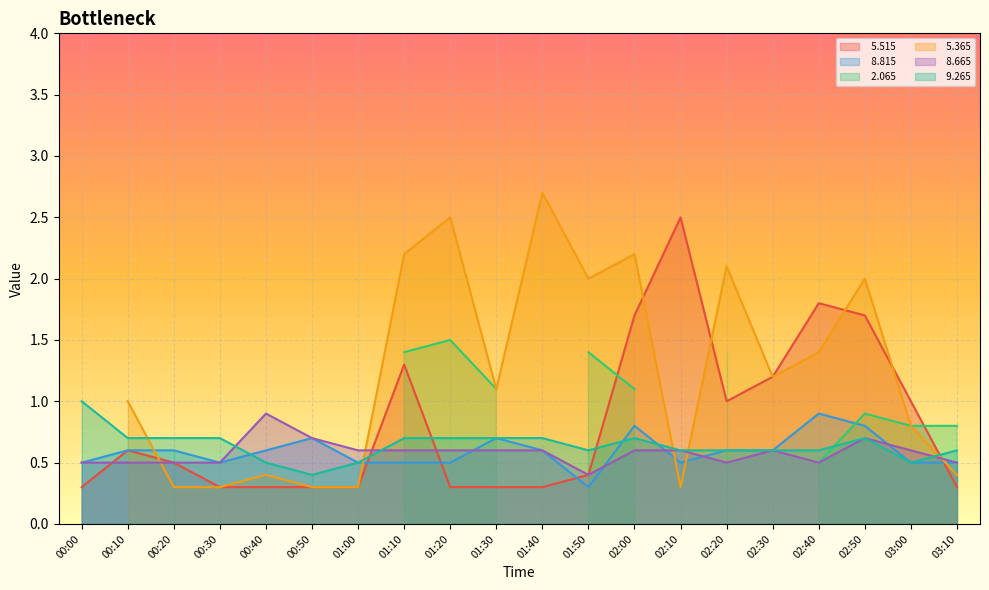

Between 00:20 and 03:10, which is larger?

00:20